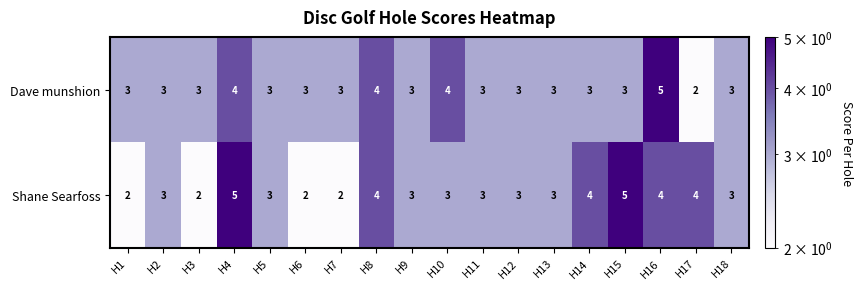

Between H10 and H12, which series saw the biggest shift?

Dave munshion